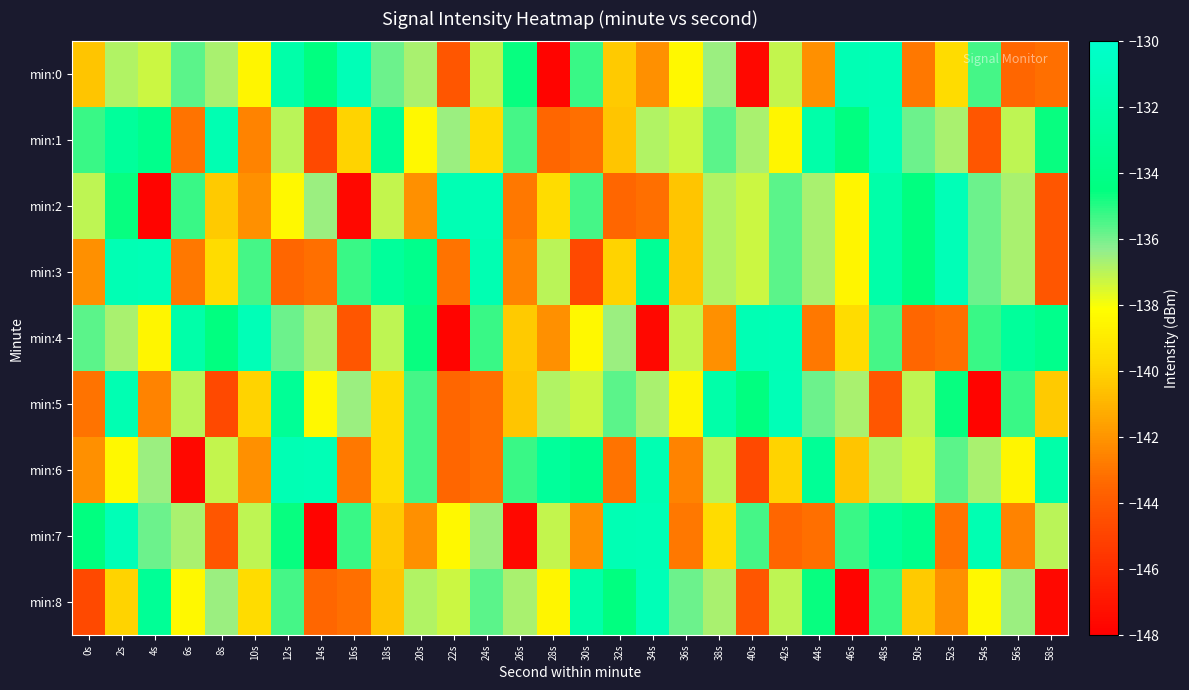

Reading left to right, extract all data points from this chart.

min:0: 0s=-140.5	2s=-136.9	4s=-137.3	6s=-135.6	8s=-136.7	10s=-138.5	12s=-132.1	14s=-134.5	16s=-131.2	18s=-135.9	20s=-136.7	22s=-144.2	24s=-137.1	26s=-134.6	28s=-147.7	30s=-135.2	32s=-140.3	34s=-142.1	36s=-138.4	38s=-136.5	40s=-147.6	42s=-137.1	44s=-142.2	46s=-131.4	48s=-131.3	50s=-142.9	52s=-139.7	54s=-135.4	56s=-143.5	58s=-143.2
min:1: 0s=-135.2	2s=-132.9	4s=-133.8	6s=-143.0	8s=-131.5	10s=-142.5	12s=-137.0	14s=-144.7	16s=-140.0	18s=-133.2	20s=-138.4	22s=-136.5	24s=-139.7	26s=-135.4	28s=-143.5	30s=-143.2	32s=-140.5	34s=-136.9	36s=-137.3	38s=-135.6	40s=-136.7	42s=-138.5	44s=-132.1	46s=-134.5	48s=-131.2	50s=-135.9	52s=-136.7	54s=-144.2	56s=-137.1	58s=-134.6
min:2: 0s=-137.1	2s=-134.6	4s=-147.7	6s=-135.2	8s=-140.3	10s=-142.1	12s=-138.4	14s=-136.5	16s=-147.6	18s=-137.1	20s=-142.2	22s=-131.4	24s=-131.3	26s=-142.9	28s=-139.7	30s=-135.4	32s=-143.5	34s=-143.2	36s=-140.5	38s=-136.9	40s=-137.3	42s=-135.6	44s=-136.7	46s=-138.5	48s=-132.1	50s=-134.5	52s=-131.2	54s=-135.9	56s=-136.7	58s=-144.2
min:3: 0s=-142.2	2s=-131.4	4s=-131.3	6s=-142.9	8s=-139.7	10s=-135.4	12s=-143.5	14s=-143.2	16s=-135.2	18s=-132.9	20s=-133.8	22s=-143.0	24s=-131.5	26s=-142.5	28s=-137.0	30s=-144.7	32s=-140.0	34s=-133.2	36s=-140.5	38s=-136.9	40s=-137.3	42s=-135.6	44s=-136.7	46s=-138.5	48s=-132.1	50s=-134.5	52s=-131.2	54s=-135.9	56s=-136.7	58s=-144.2
min:4: 0s=-135.6	2s=-136.7	4s=-138.5	6s=-132.1	8s=-134.5	10s=-131.2	12s=-135.9	14s=-136.7	16s=-144.2	18s=-137.1	20s=-134.6	22s=-147.7	24s=-135.2	26s=-140.3	28s=-142.1	30s=-138.4	32s=-136.5	34s=-147.6	36s=-137.1	38s=-142.2	40s=-131.4	42s=-131.3	44s=-142.9	46s=-139.7	48s=-135.4	50s=-143.5	52s=-143.2	54s=-135.2	56s=-132.9	58s=-133.8
min:5: 0s=-143.0	2s=-131.5	4s=-142.5	6s=-137.0	8s=-144.7	10s=-140.0	12s=-133.2	14s=-138.4	16s=-136.5	18s=-139.7	20s=-135.4	22s=-143.5	24s=-143.2	26s=-140.5	28s=-136.9	30s=-137.3	32s=-135.6	34s=-136.7	36s=-138.5	38s=-132.1	40s=-134.5	42s=-131.2	44s=-135.9	46s=-136.7	48s=-144.2	50s=-137.1	52s=-134.6	54s=-147.7	56s=-135.2	58s=-140.3
min:6: 0s=-142.1	2s=-138.4	4s=-136.5	6s=-147.6	8s=-137.1	10s=-142.2	12s=-131.4	14s=-131.3	16s=-142.9	18s=-139.7	20s=-135.4	22s=-143.5	24s=-143.2	26s=-135.2	28s=-132.9	30s=-133.8	32s=-143.0	34s=-131.5	36s=-142.5	38s=-137.0	40s=-144.7	42s=-140.0	44s=-133.2	46s=-140.5	48s=-136.9	50s=-137.3	52s=-135.6	54s=-136.7	56s=-138.5	58s=-132.1
min:7: 0s=-134.5	2s=-131.2	4s=-135.9	6s=-136.7	8s=-144.2	10s=-137.1	12s=-134.6	14s=-147.7	16s=-135.2	18s=-140.3	20s=-142.1	22s=-138.4	24s=-136.5	26s=-147.6	28s=-137.1	30s=-142.2	32s=-131.4	34s=-131.3	36s=-142.9	38s=-139.7	40s=-135.4	42s=-143.5	44s=-143.2	46s=-135.2	48s=-132.9	50s=-133.8	52s=-143.0	54s=-131.5	56s=-142.5	58s=-137.0
min:8: 0s=-144.7	2s=-140.0	4s=-133.2	6s=-138.4	8s=-136.5	10s=-139.7	12s=-135.4	14s=-143.5	16s=-143.2	18s=-140.5	20s=-136.9	22s=-137.3	24s=-135.6	26s=-136.7	28s=-138.5	30s=-132.1	32s=-134.5	34s=-131.2	36s=-135.9	38s=-136.7	40s=-144.2	42s=-137.1	44s=-134.6	46s=-147.7	48s=-135.2	50s=-140.3	52s=-142.1	54s=-138.4	56s=-136.5	58s=-147.6